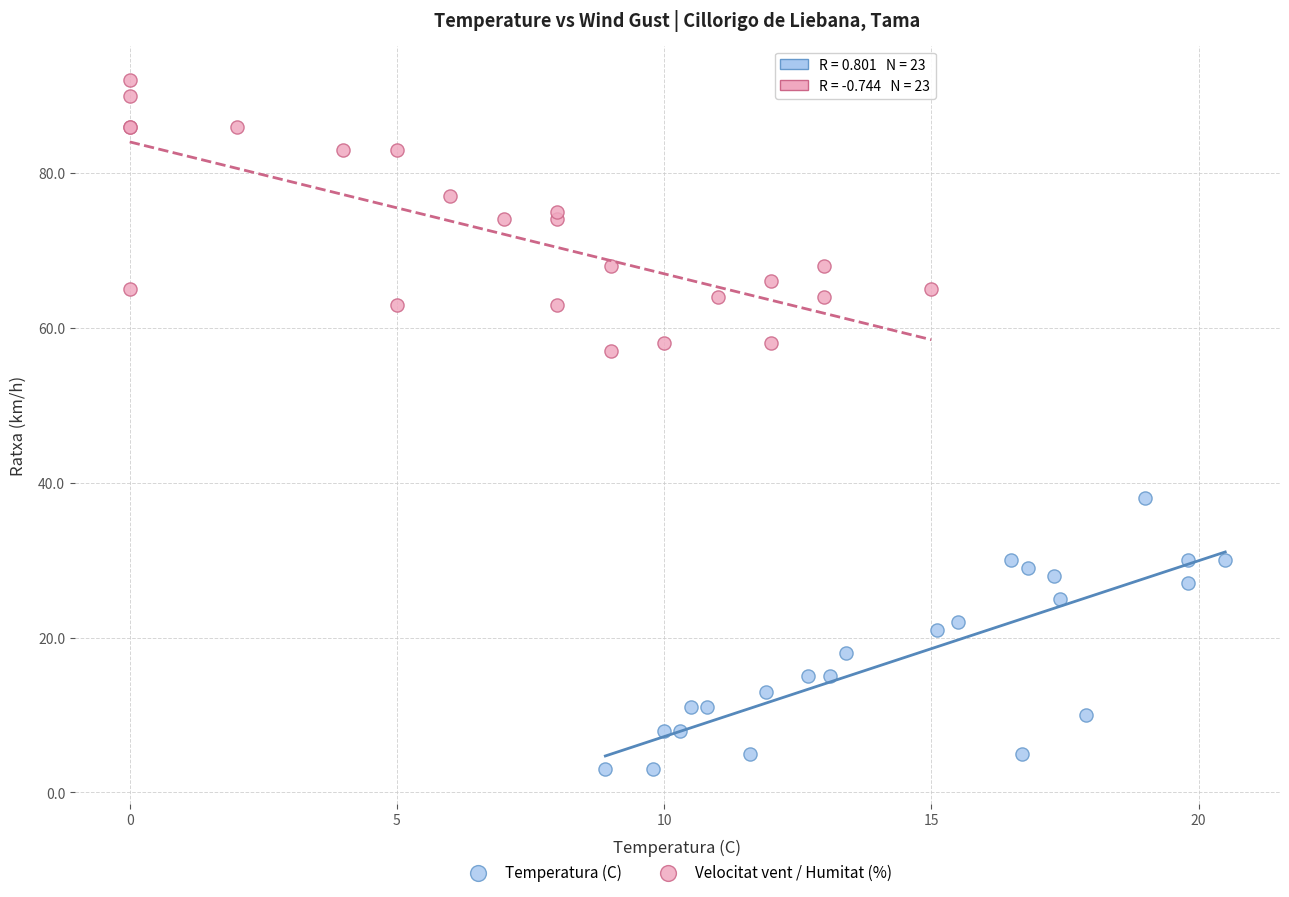

Which series contains the lowest Y value?

Temperatura (C)